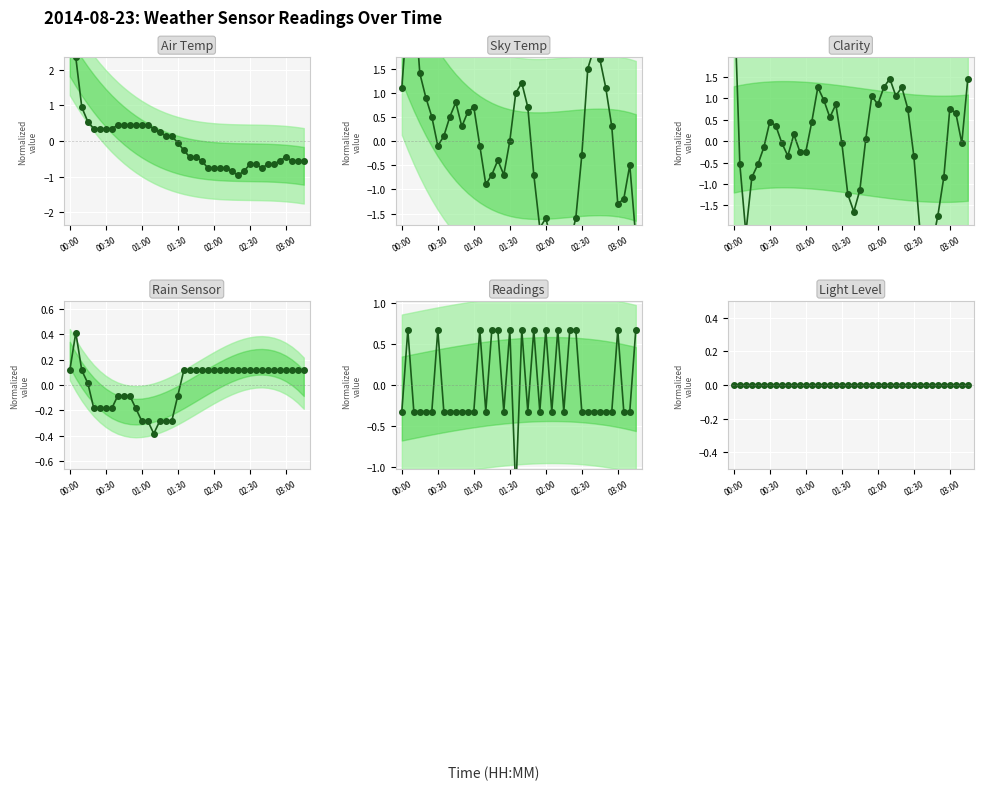

At which category is the sum across all series the highest?

00:00